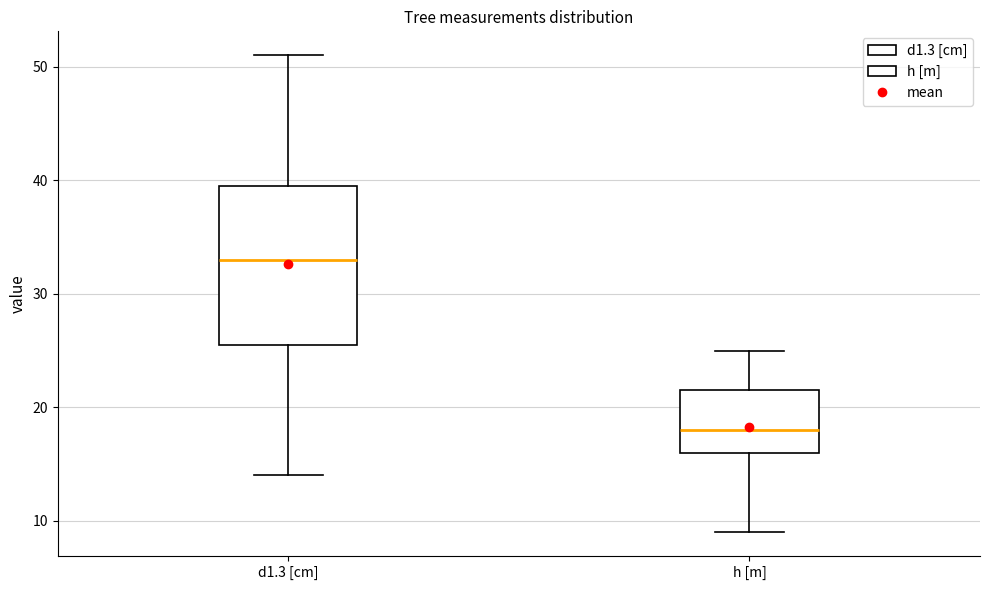

Where does the upper whisker of the box for h [m] end on the y-axis? The values are not printed on the chart, so give them approximately, as read against the axis.

25